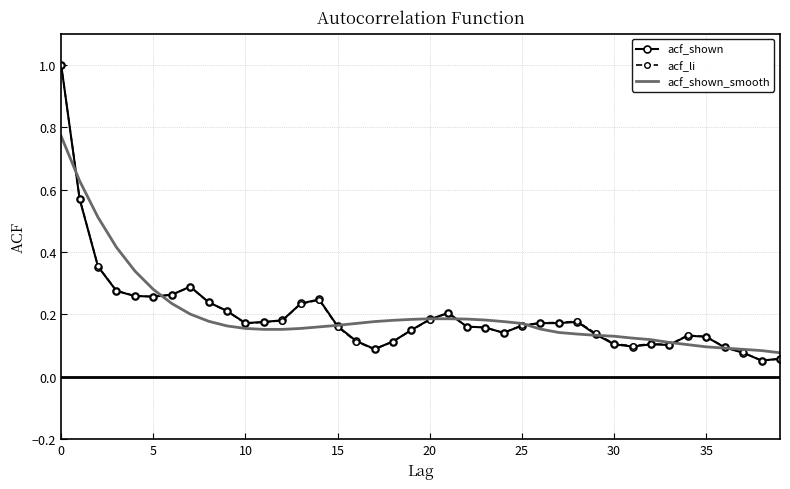

What is the highest value of the acf_li series?

1.0